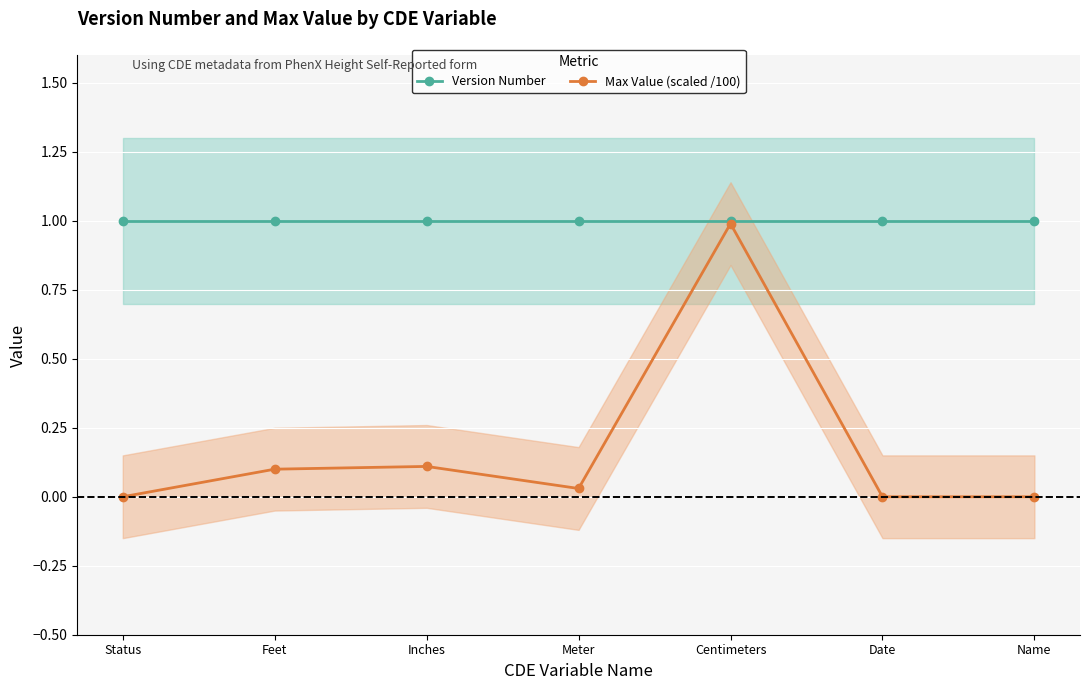

List the series in order of their overall mean, lowest first.

Max Value (scaled /100), Version Number